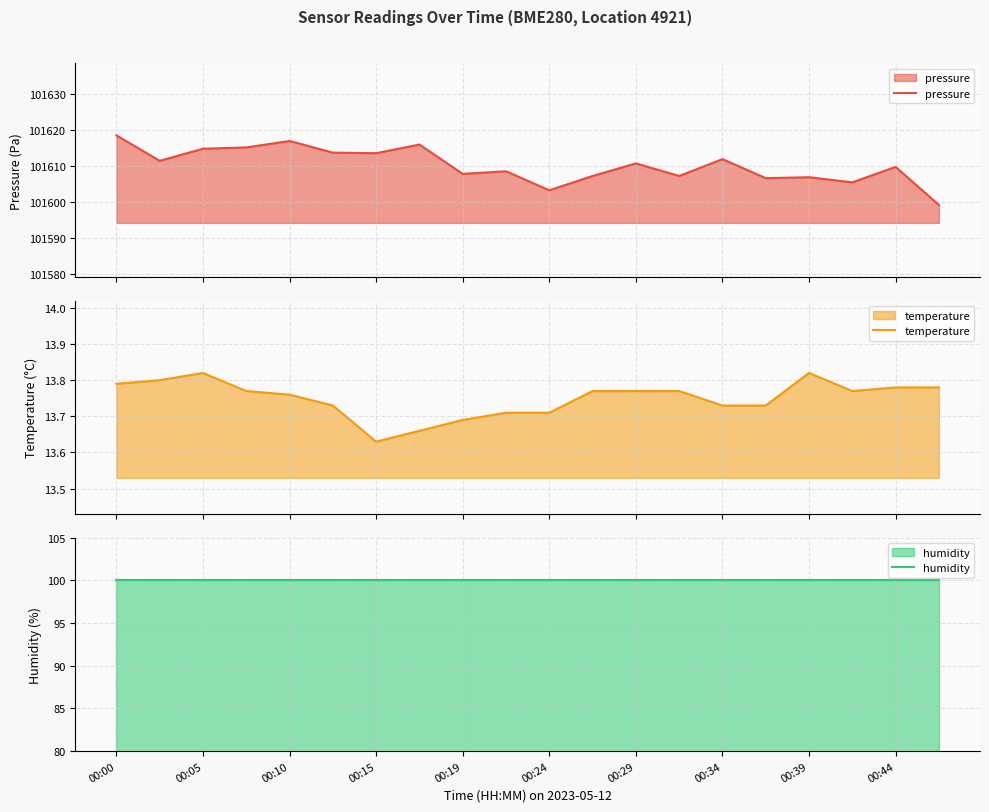

What is the lowest value of the pressure series?

101599.1